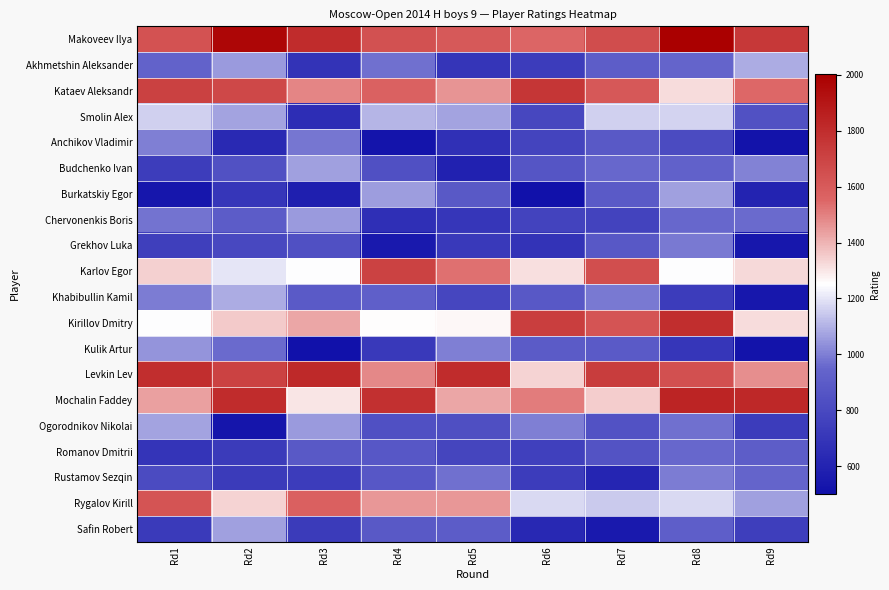

How many data points does each series have?

9